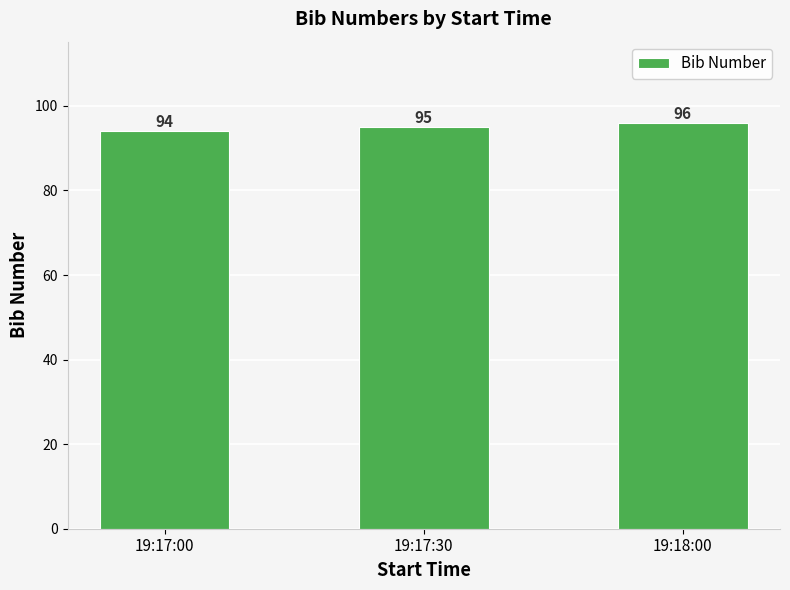

What is the difference between the maximum and minimum values?

2